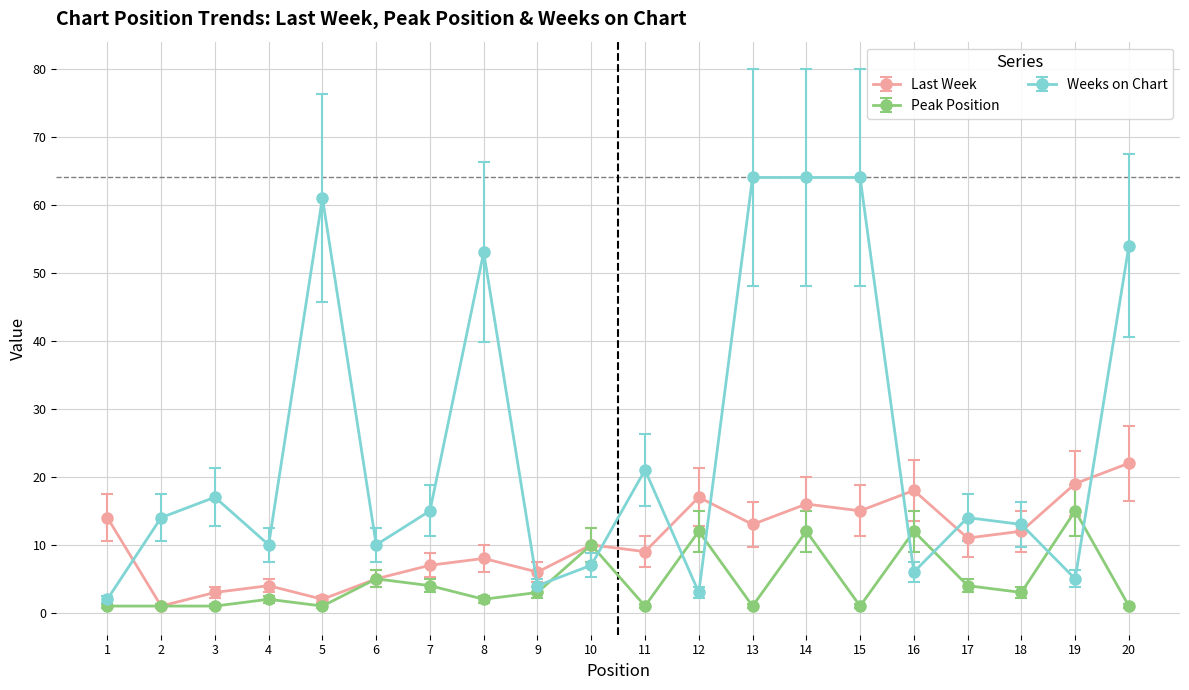

What is the greatest value displayed?

64